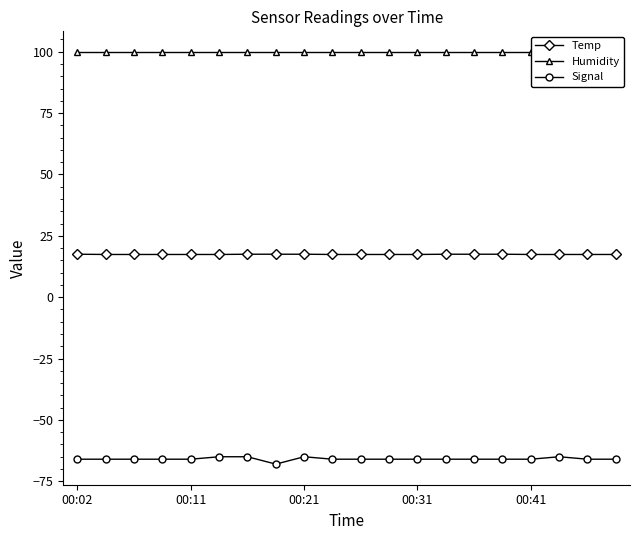

Rank the series by their average value, from highest to lowest.

Humidity, Temp, Signal